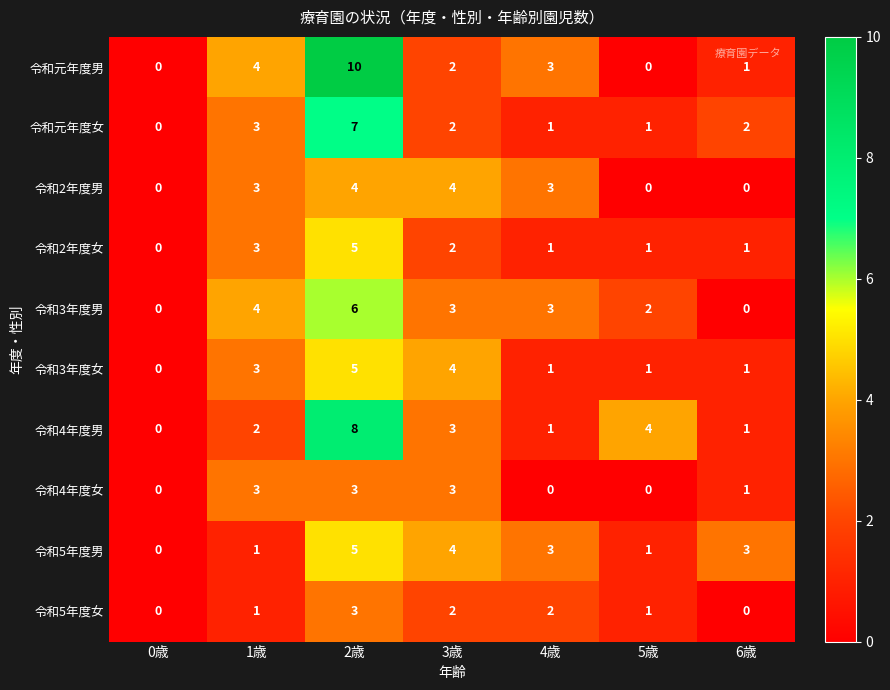

What is the total value across all series at 1歳?

27